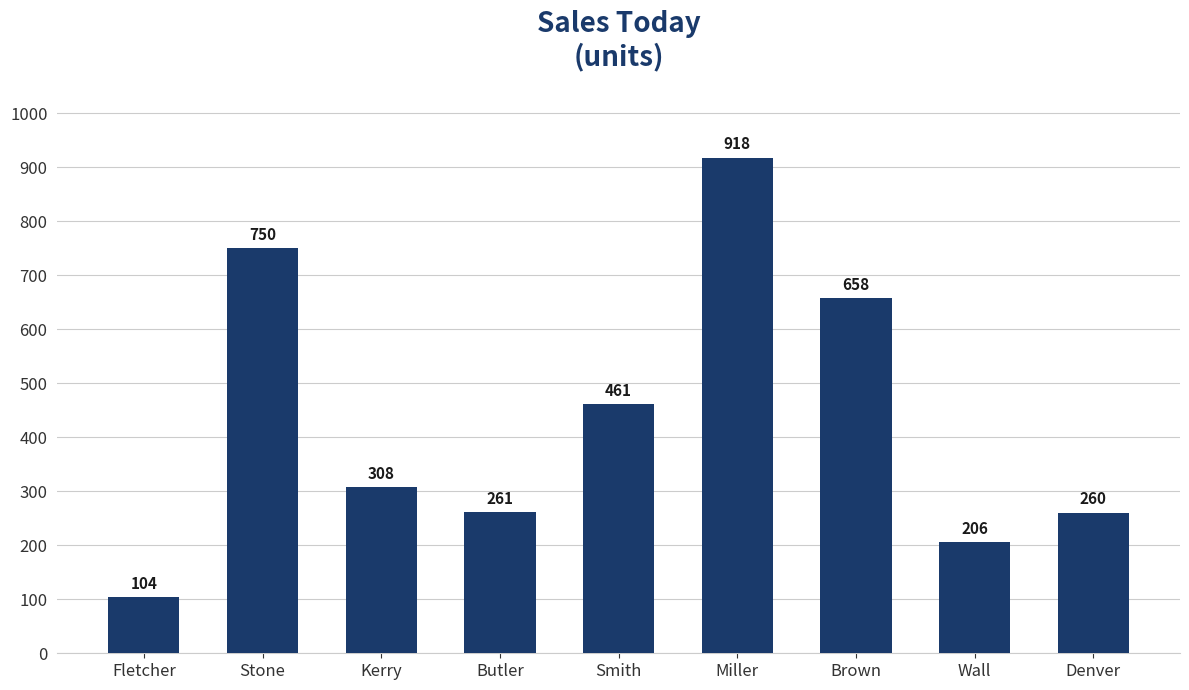

How many categories are shown in the chart?

9